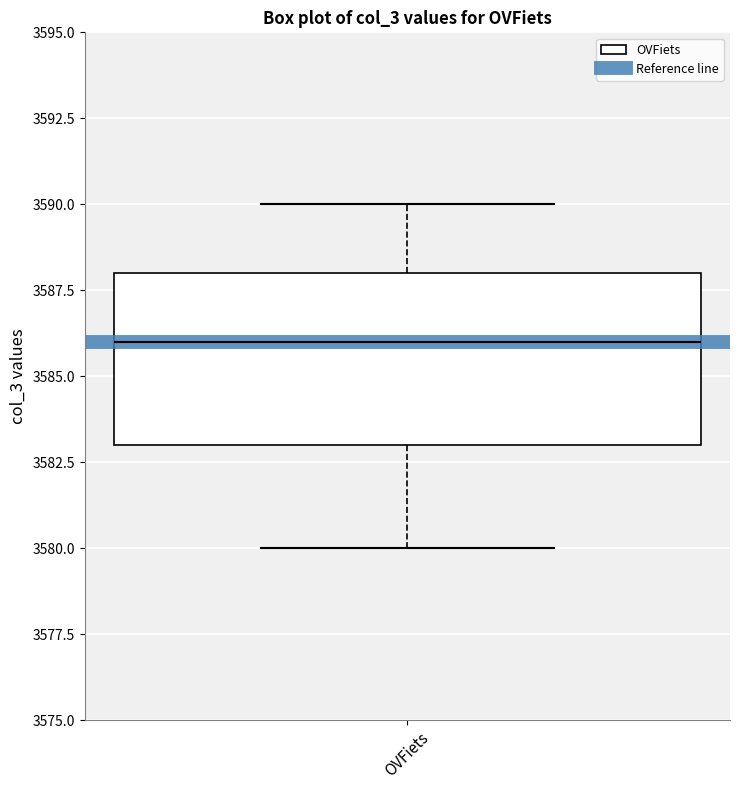

Read this box plot against the y-axis: the position of the median line, the range covered by the box, and the ends of both whiskers. The values are not printed on the chart, so give them approximately, as read against the axis.

median 3586, box 3583 to 3588, whiskers 3580 to 3590